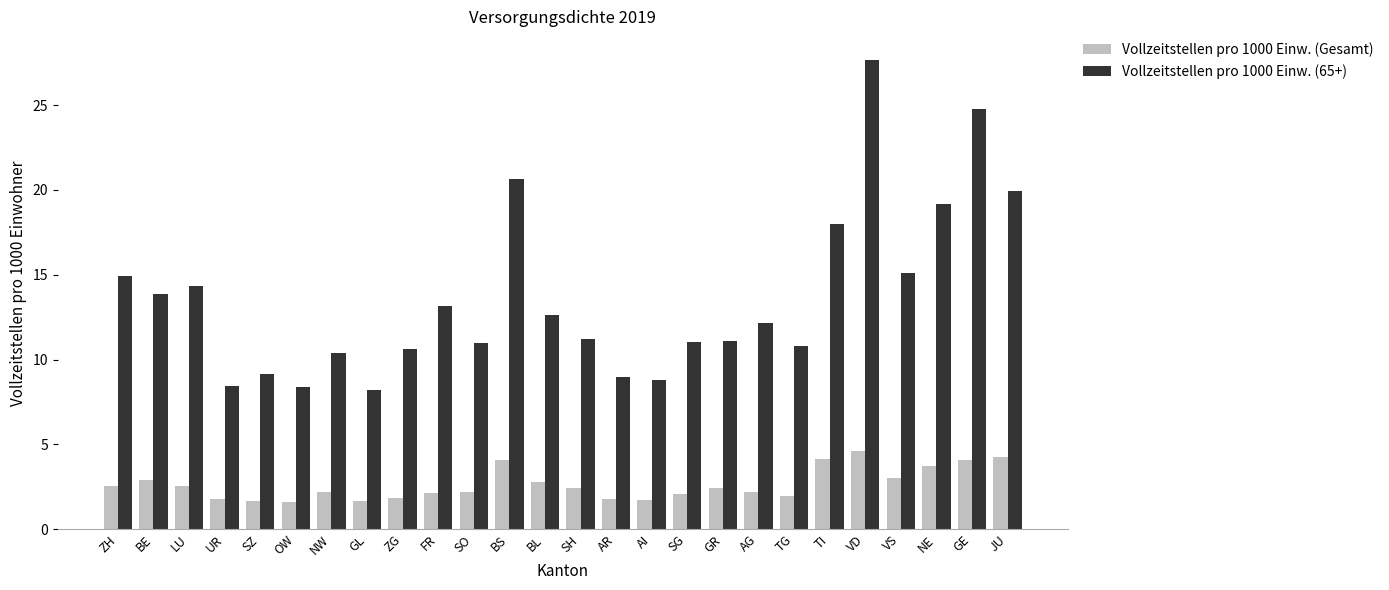

At which label does Vollzeitstellen pro 1000 Einw. (65+) first exceed 12?

ZH